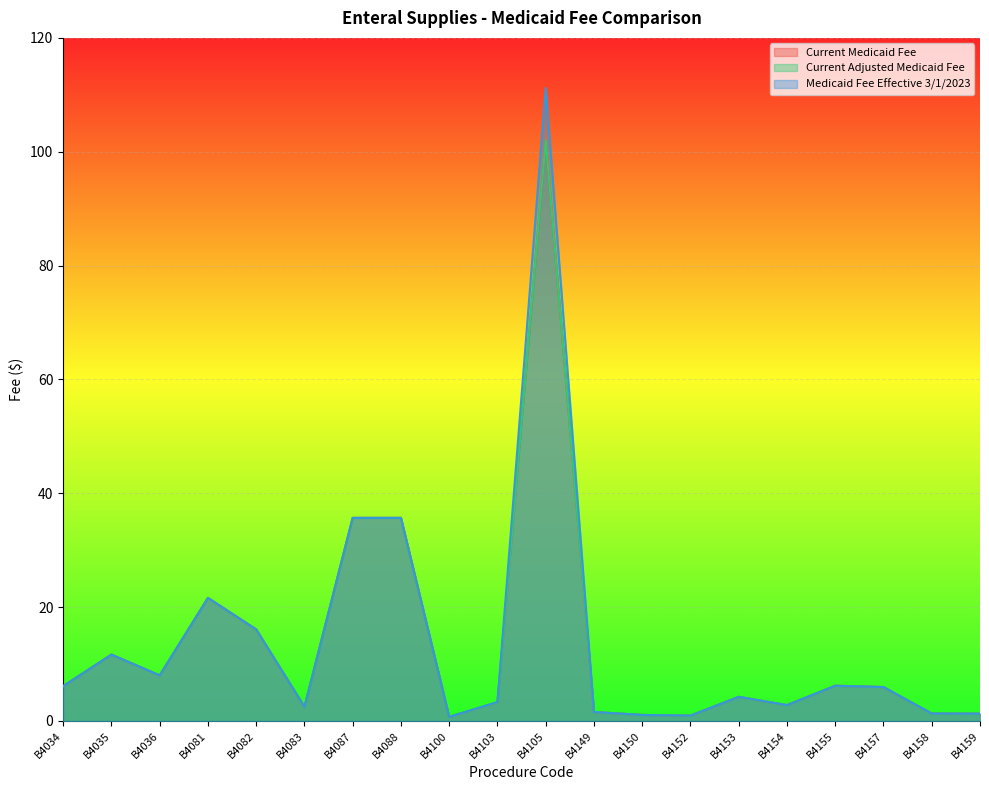

What is the difference between the second highest and second lowest values in the Current Medicaid Fee series?

34.7